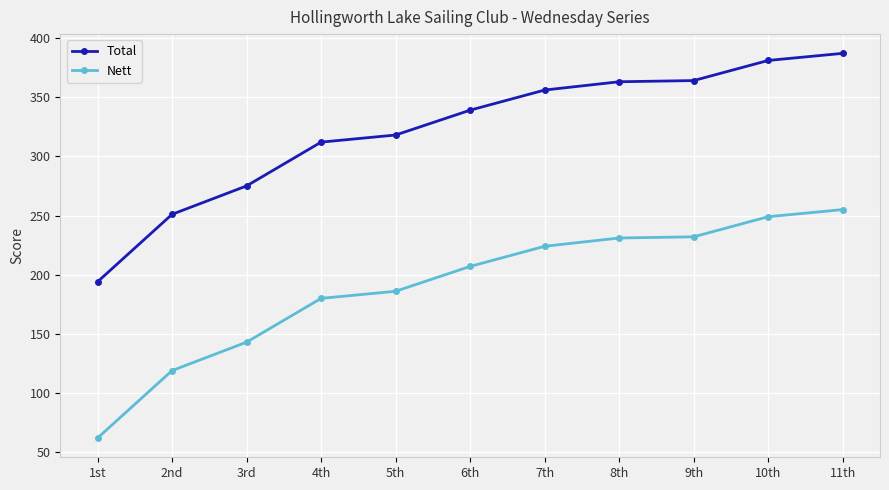

What is the sum of all Total values?

3540